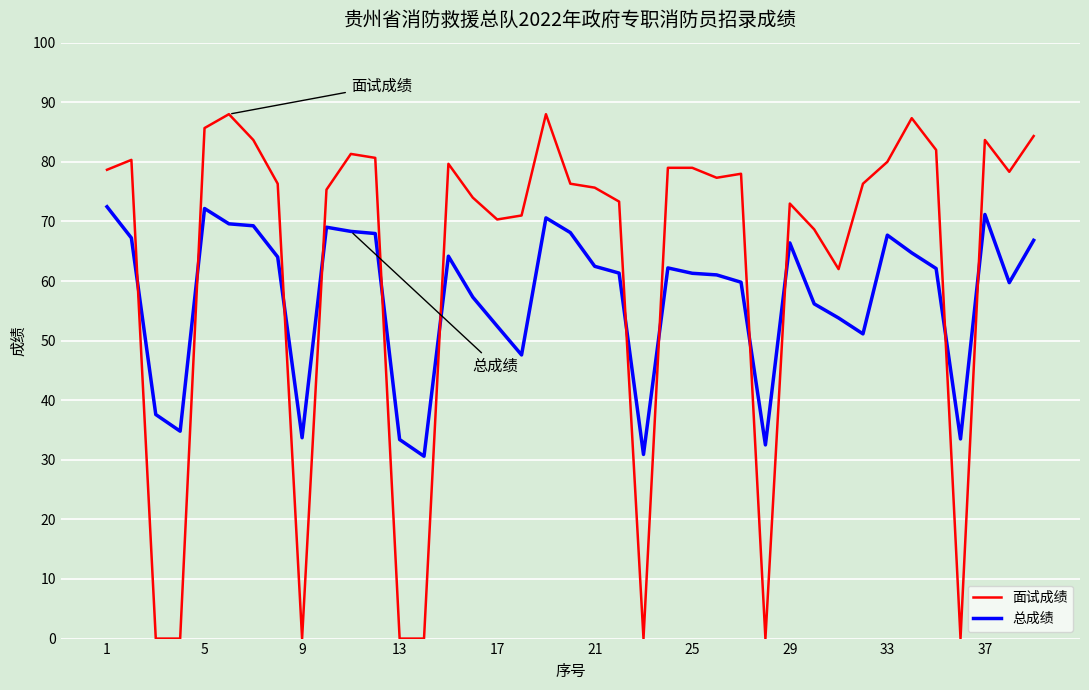

Which series has the largest total across all categories?

面试成绩